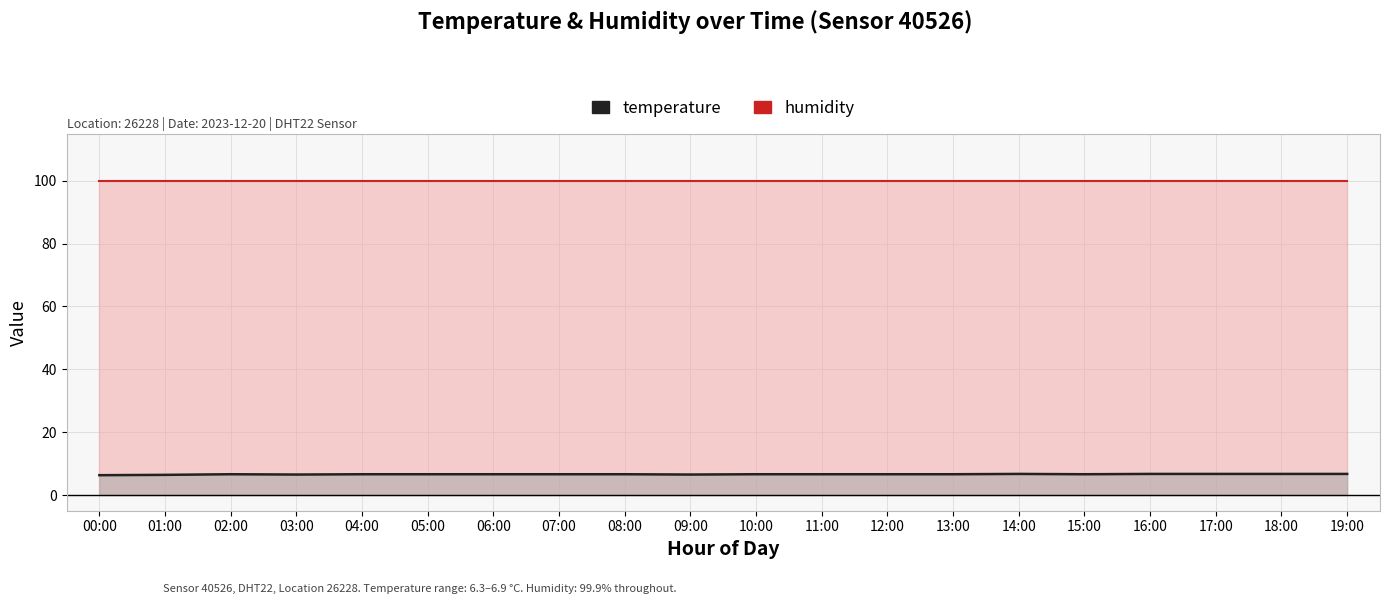

Rank the series by their maximum value, from lowest to highest.

temperature, humidity